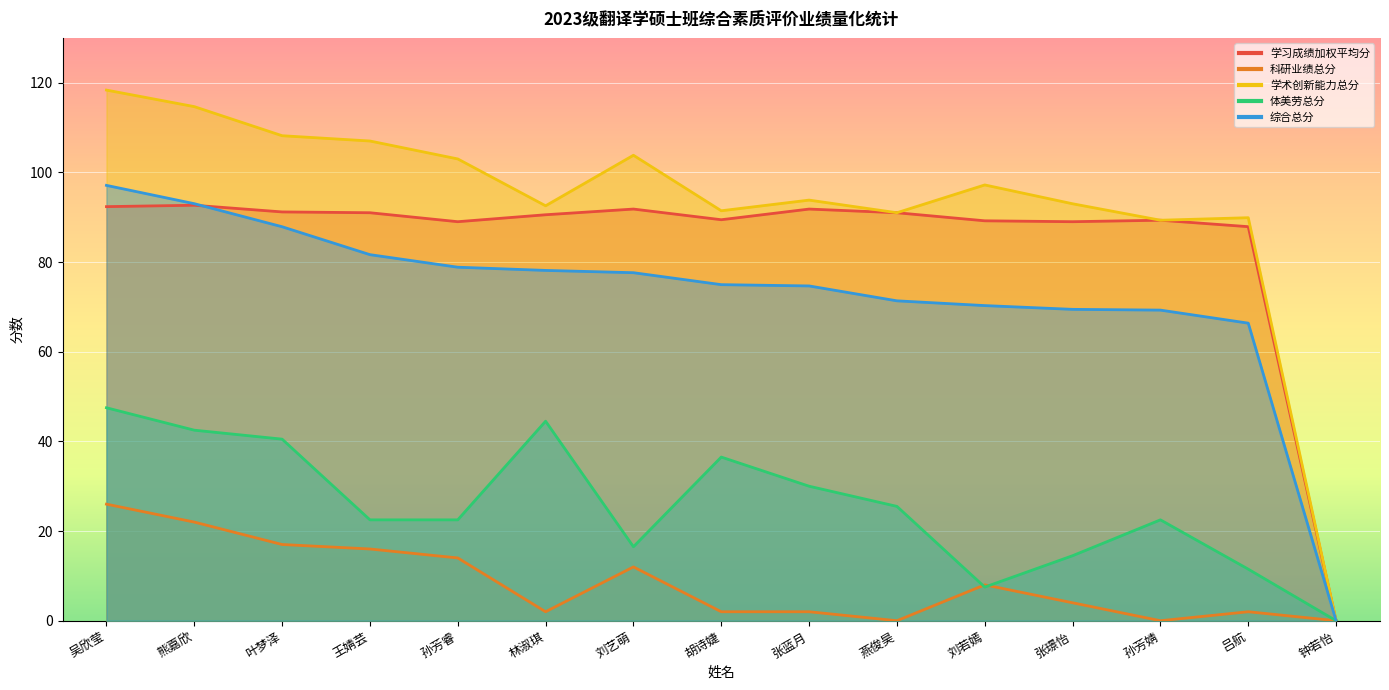

What is the difference between the highest and lowest values at 孙芳睿?

89.0